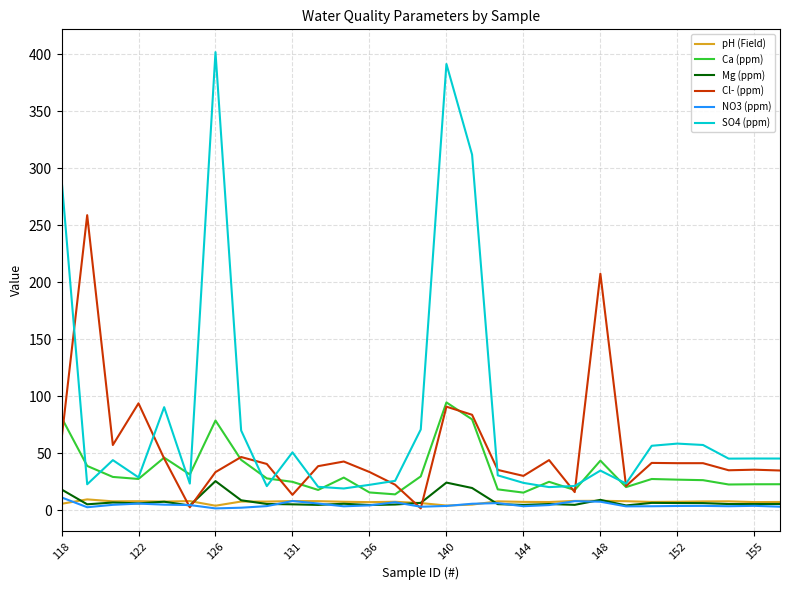

What is the maximum value shown in the chart?

401.7